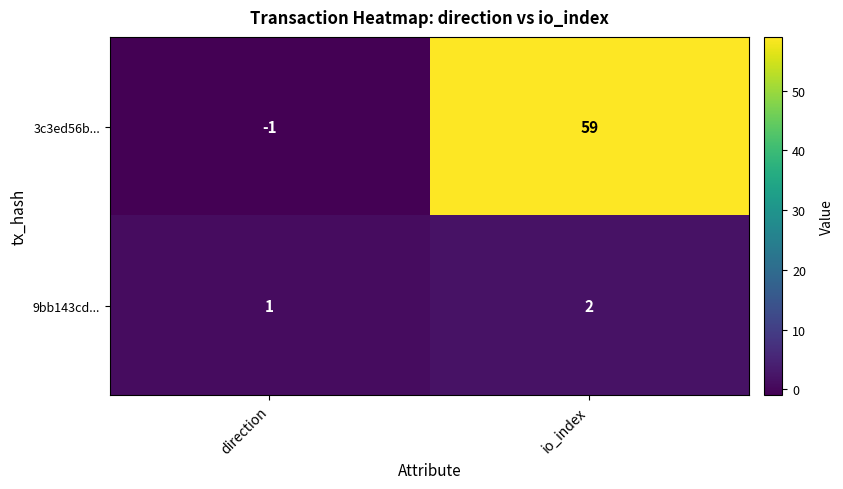

What is the greatest value displayed?

59